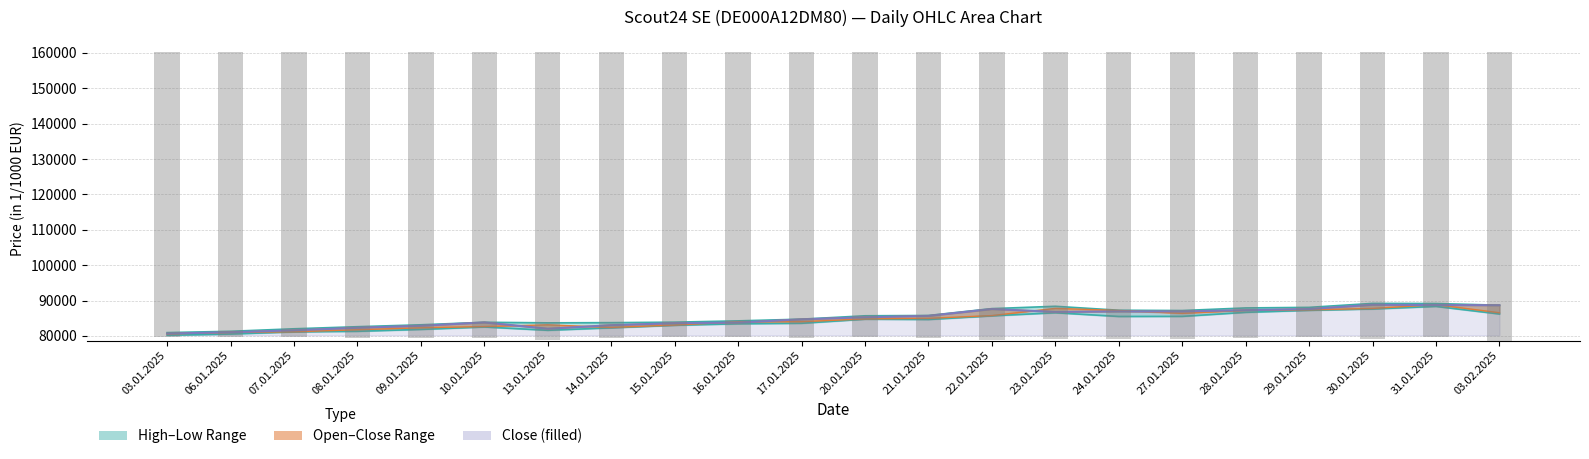

At which label is Open closest to 84705?

20.01.2025